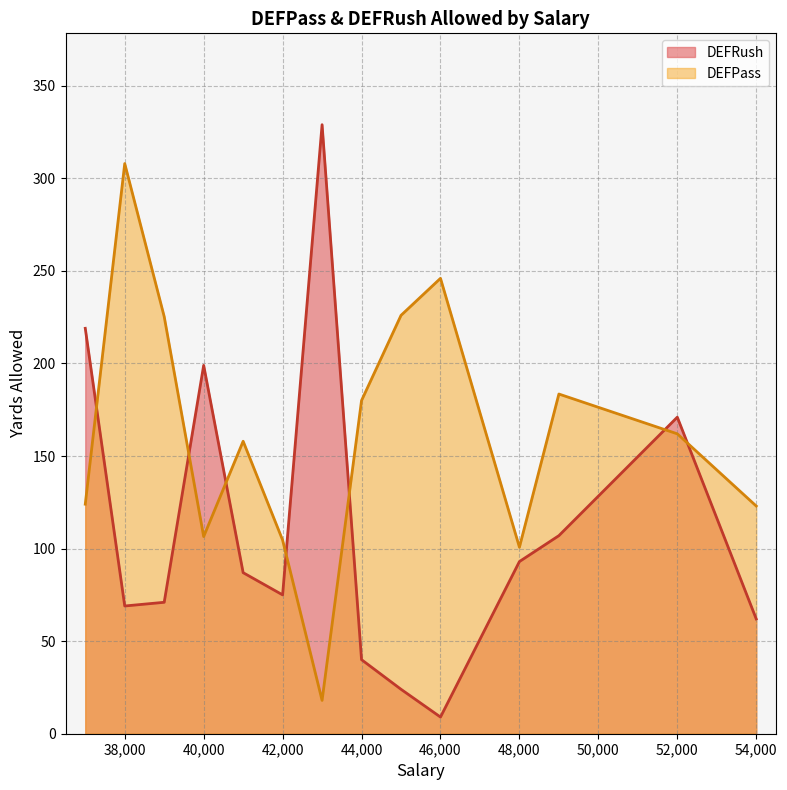

Where is the first local minimum for DEFRush?

38000